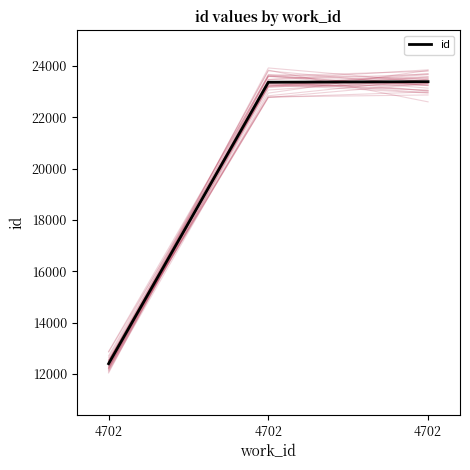

What is the difference between the maximum and minimum values?

10986